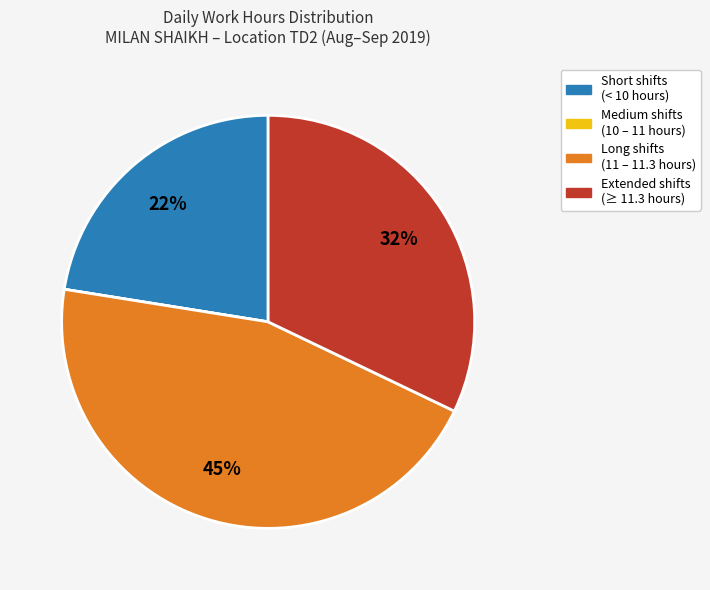

Approximately how many times larger is the value at Long shifts (11 – 11.3 hours) compared to Extended shifts (≥ 11.3 hours)?

1.4